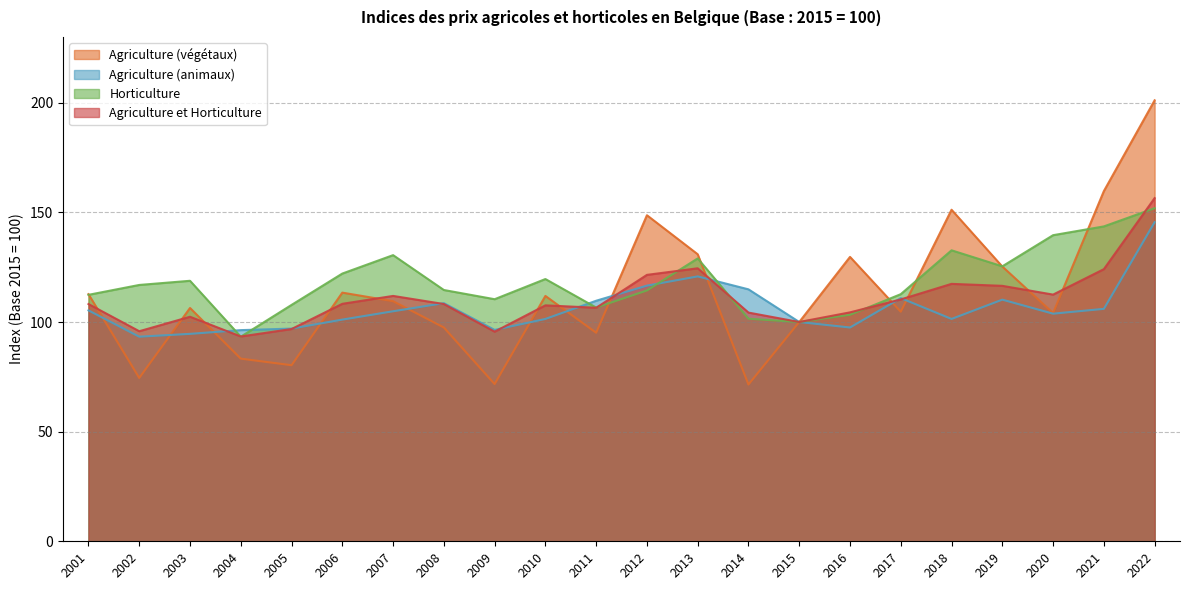

Where is the first local maximum for Agriculture (végétaux)?

2003